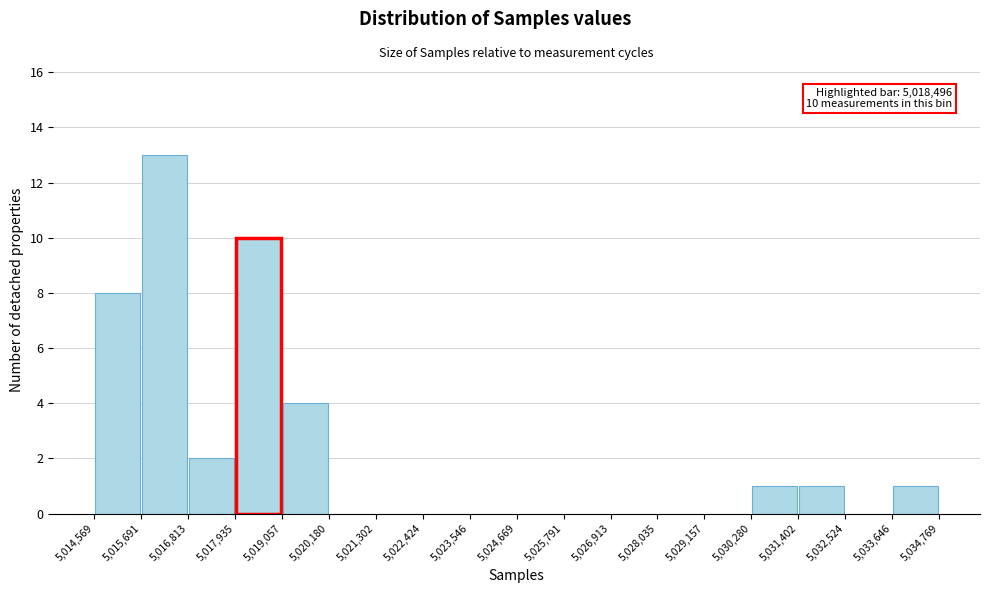

Which range on the x-axis has the tallest bar?

5,015,691 to 5,016,813